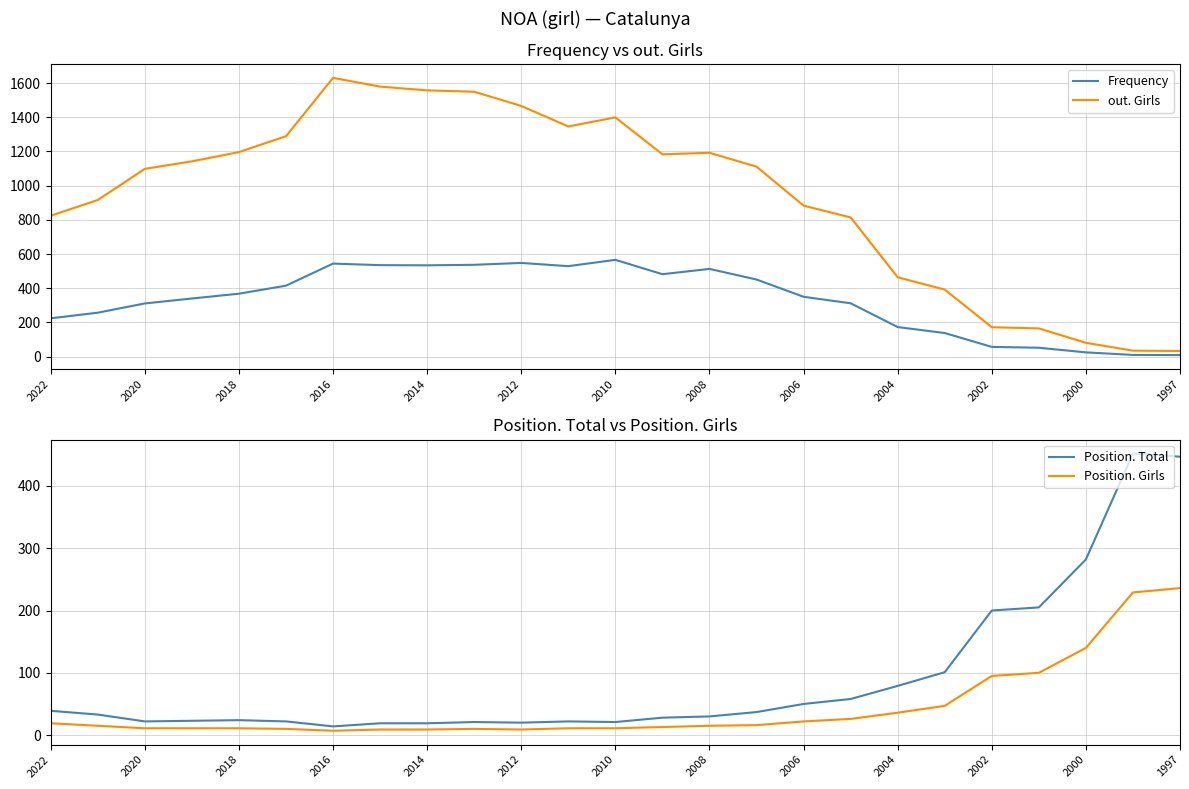

Reading left to right, transcribe all the data shown in this chart.

Frequency: 224	257	311	340	368	415	544	535	534	537	548	529	566	482	513	451	350	312	173	138	57	52	25	10	9
out. Girls: 824	916	1098	1142	1196	1289	1630	1579	1557	1549	1466	1346	1399	1183	1192	1111	883	814	464	392	172	165	81	35	33
Position. Total: 39	33	22	23	24	22	14	19	19	21	20	22	21	28	30	37	50	58	79	101	200	205	282	452	447
Position. Girls: 19	15	11	11	11	10	7	9	9	10	9	11	11	13	15	16	22	26	36	47	95	100	140	229	236